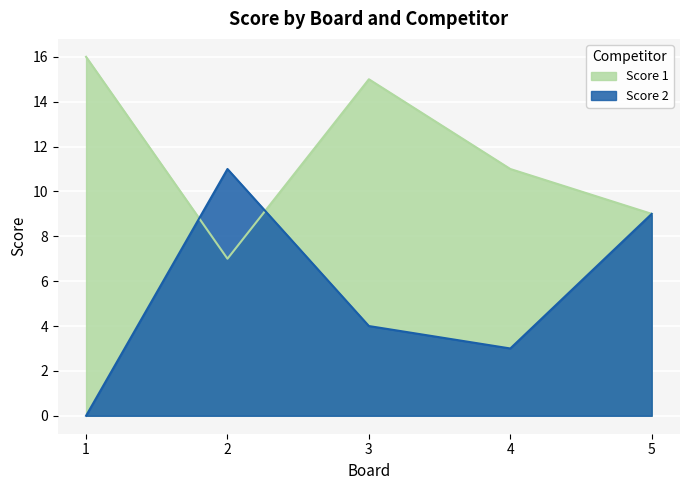

What is the difference between the highest and lowest values at 4?

8